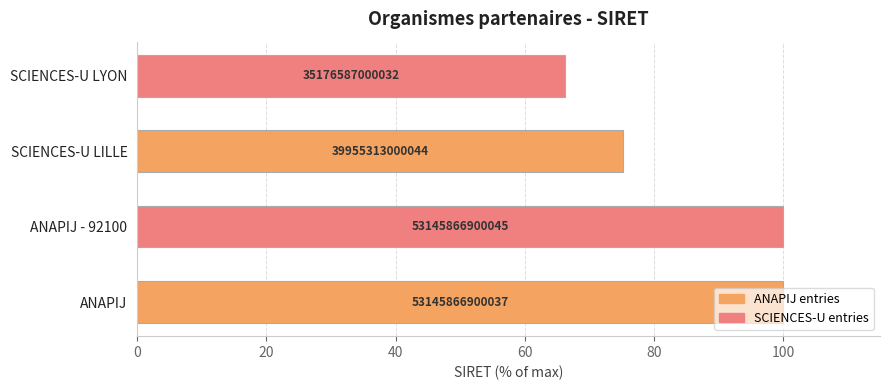

How many bars are there in total?

4